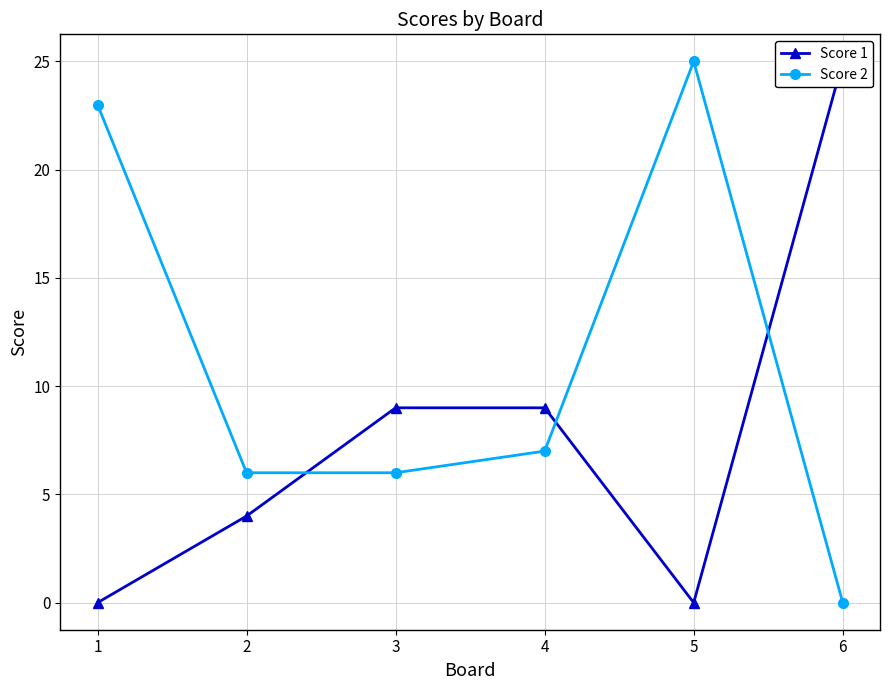

Reading left to right, list all the values displayed in this chart.

Score 1: 0	4	9	9	0	25
Score 2: 23	6	6	7	25	0